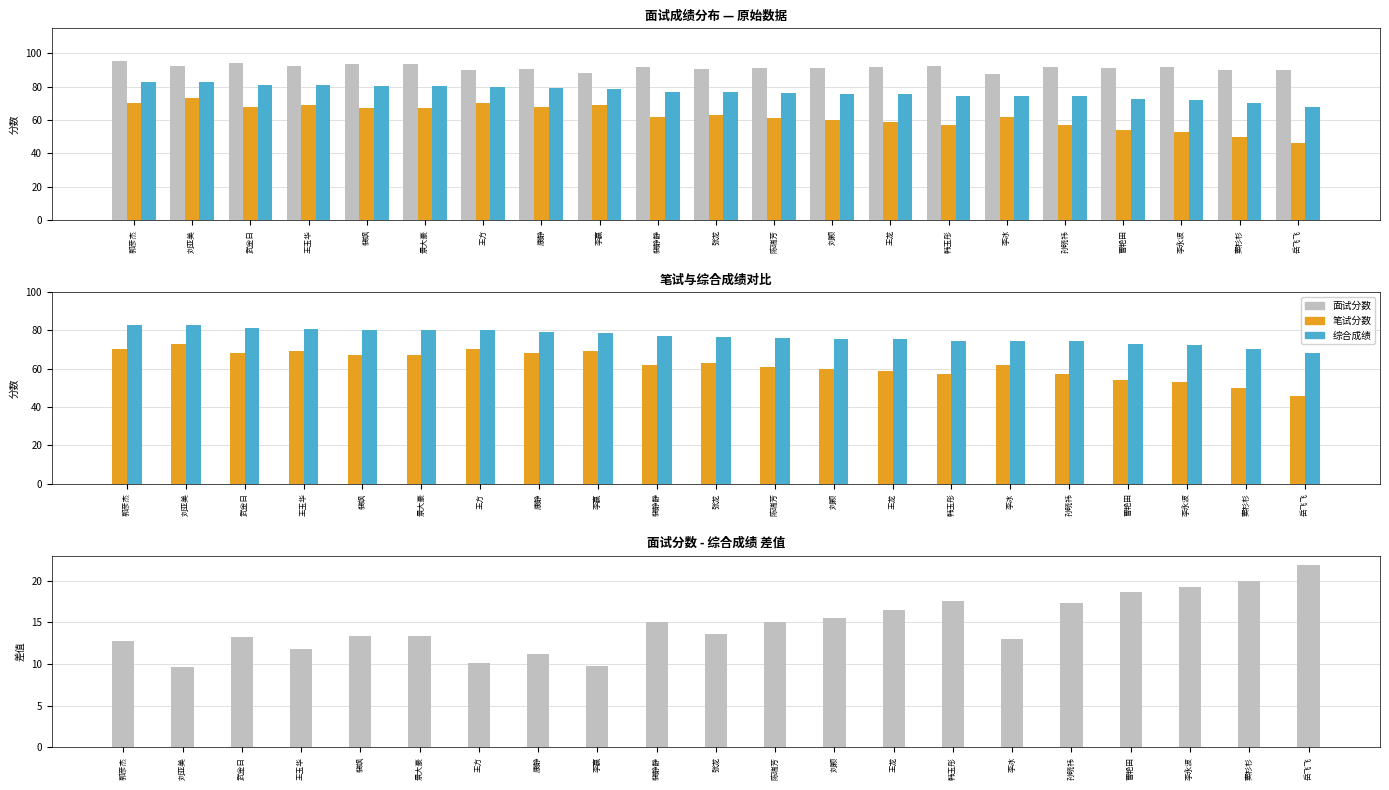

How many series are shown in this chart?

4